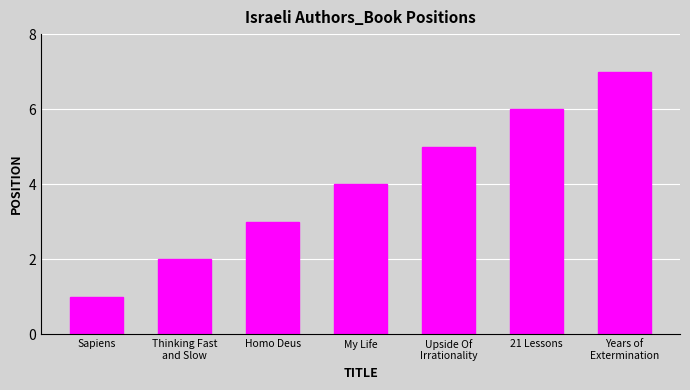

What is the difference between the maximum and minimum values?

6